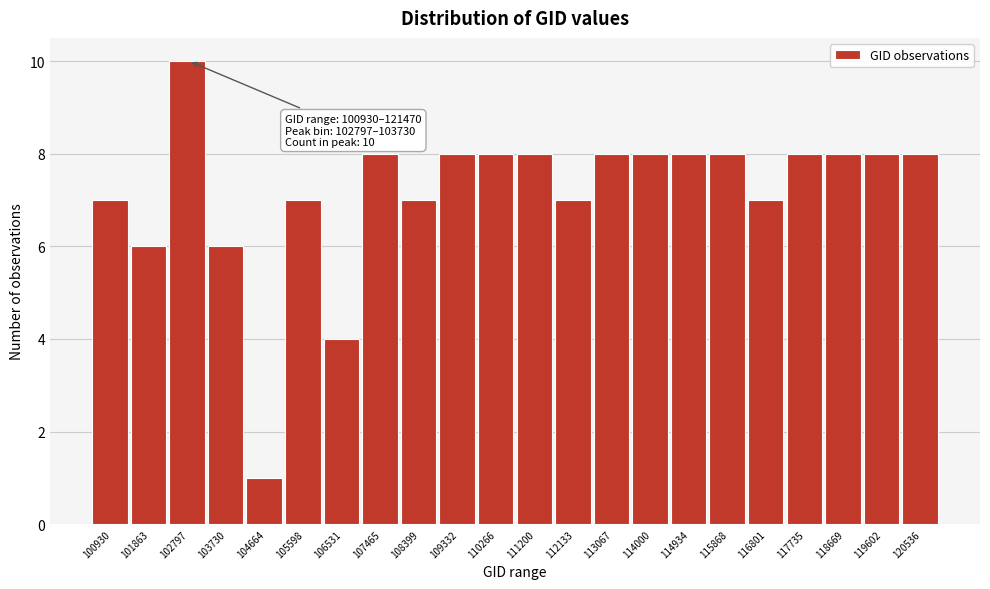

Reading left to right, list all the values displayed in this chart.

100930=7	101863=6	102797=10	103730=6	104664=1	105598=7	106531=4	107465=8	108399=7	109332=8	110266=8	111200=8	112133=7	113067=8	114000=8	114934=8	115868=8	116801=7	117735=8	118669=8	119602=8	120536=8